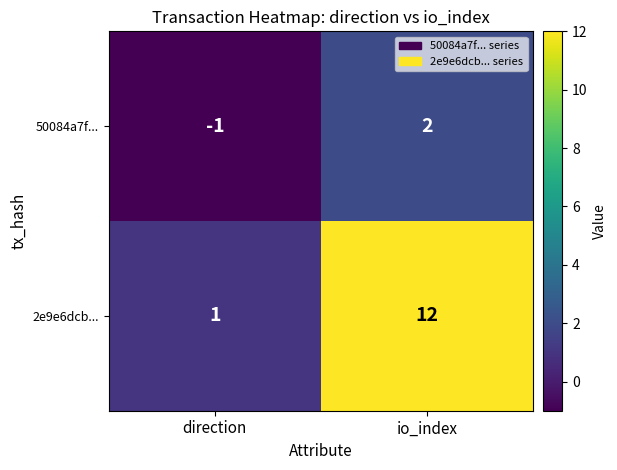

At how many categories does at least one series exceed 5?

1